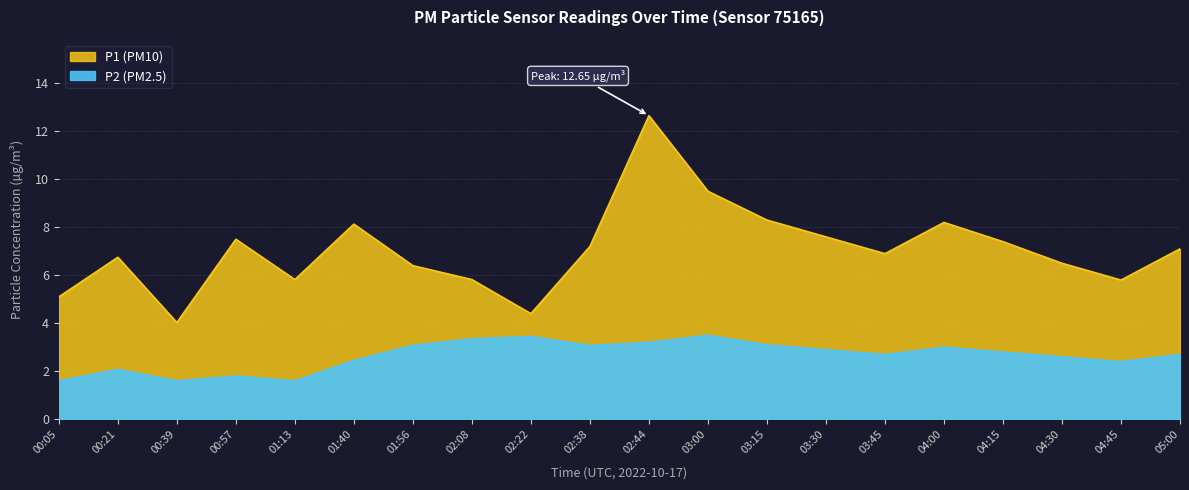

Rank the series at 02:44 from lowest to highest value.

P2, P1